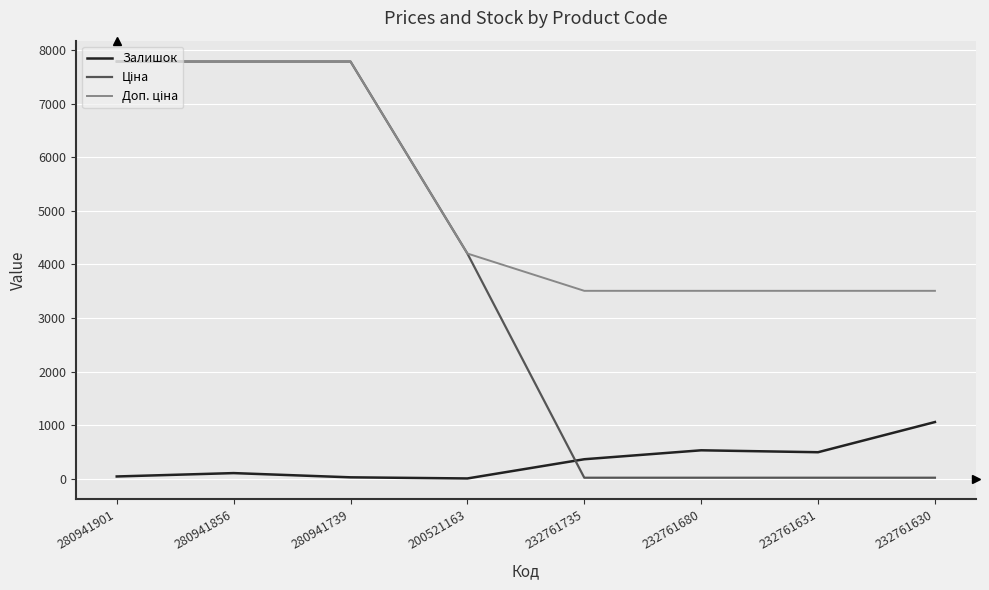

True or false: Залишок has a value of 528.0 at 232761680.

True